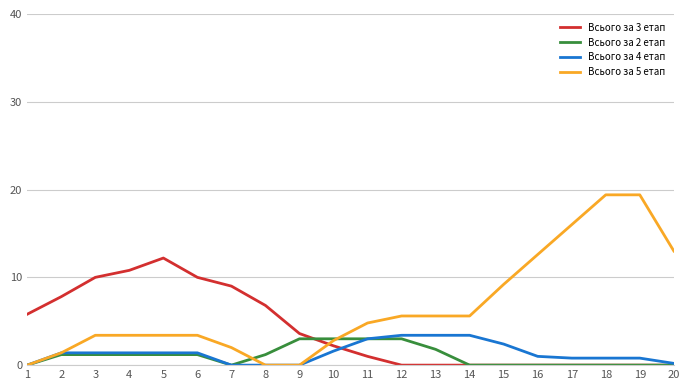

How many categories are shown in the chart?

20